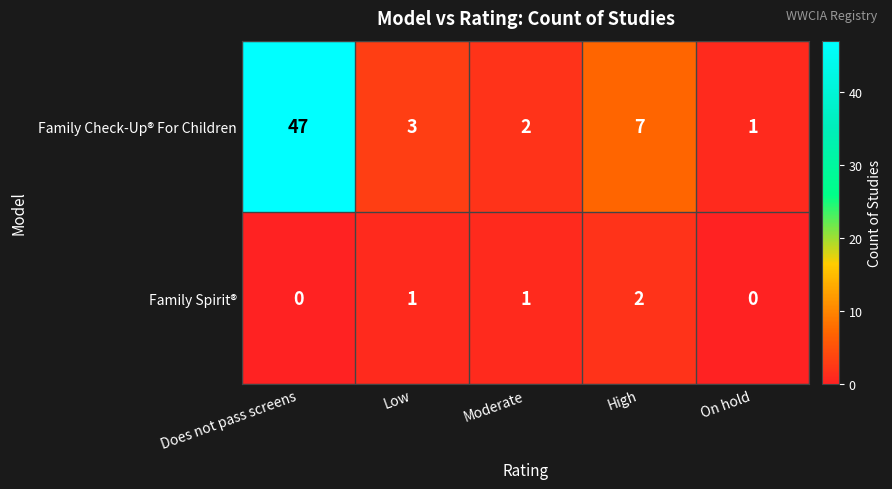

List the labels in order of Family Check-Up® For Children value, largest first.

Does not pass screens, High, Low, Moderate, On hold